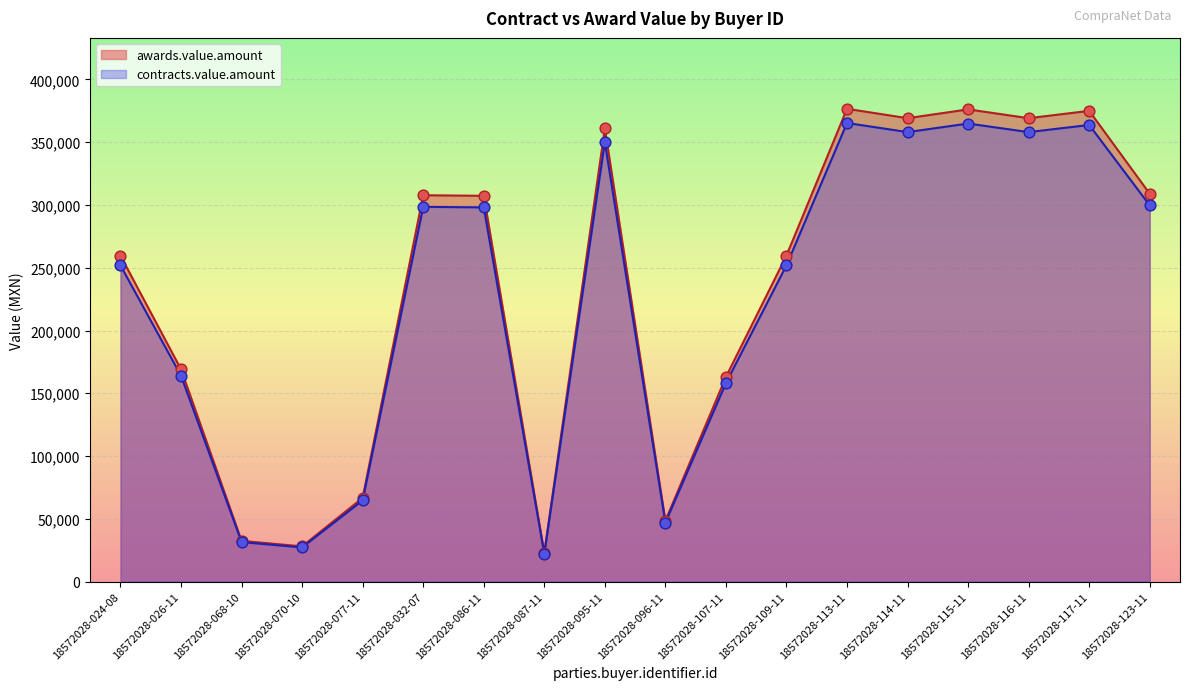

Is the value of awards.value.amount at 18572028-114-11 greater than the value of contracts.value.amount at 18572028-107-11?

Yes